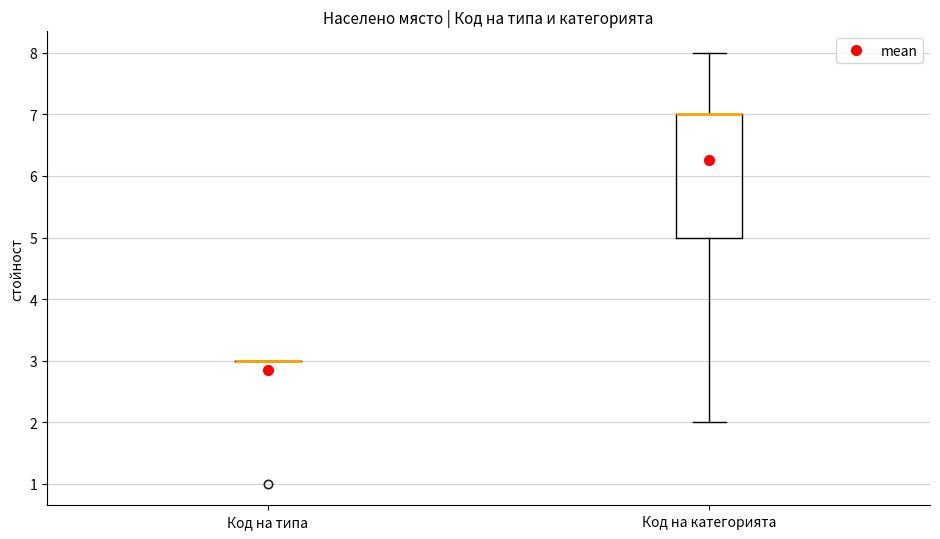

Where is the upper edge of the box for Код на категорията on the y-axis? The values are not printed on the chart, so give them approximately, as read against the axis.

7